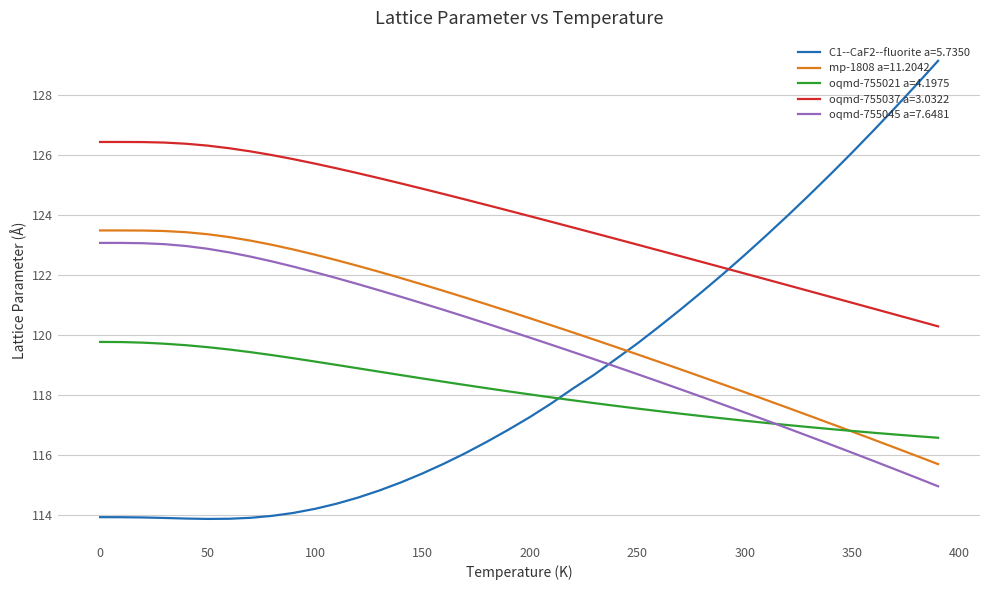

Which series has the widest spread of values?

C1--CaF2--fluorite a=5.7350